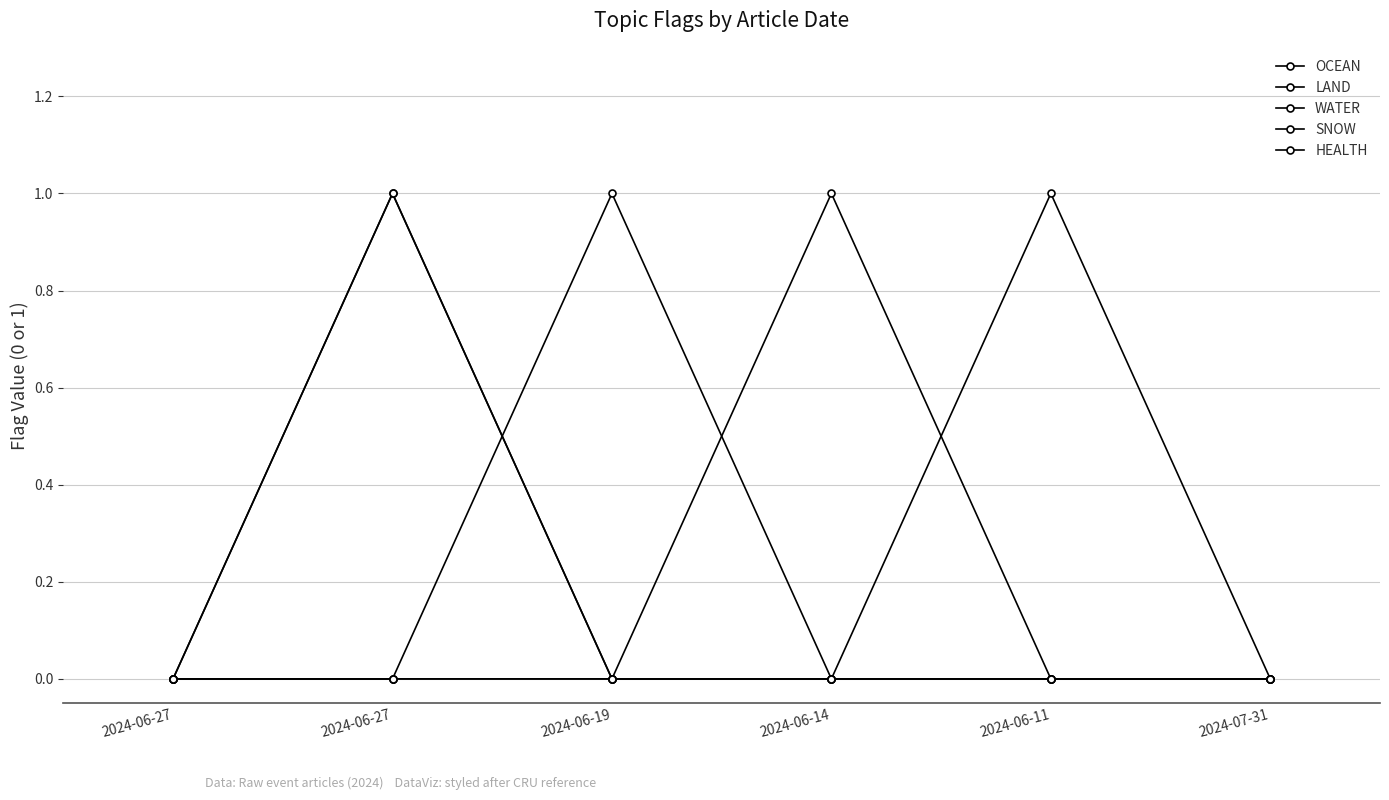

Is this an area chart (filled region under the line)?

No